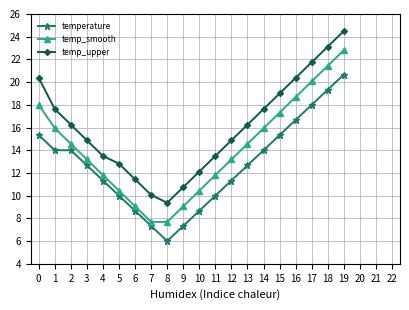

What is the value of the temperature point at the 19th from the left?

19.3